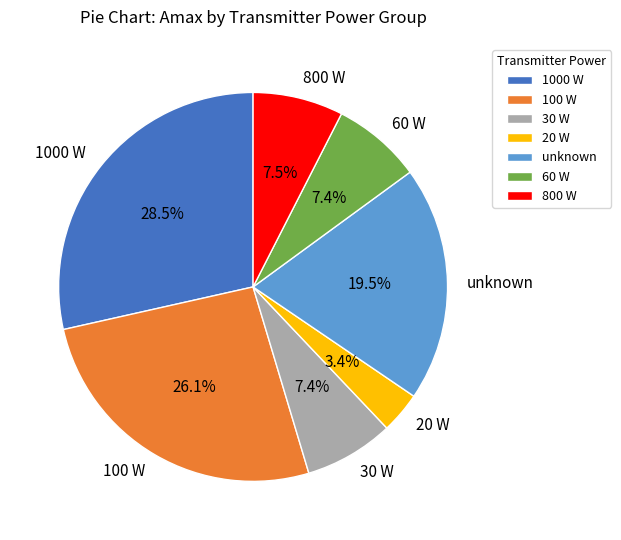

Between 30 W and unknown, which is larger?

unknown